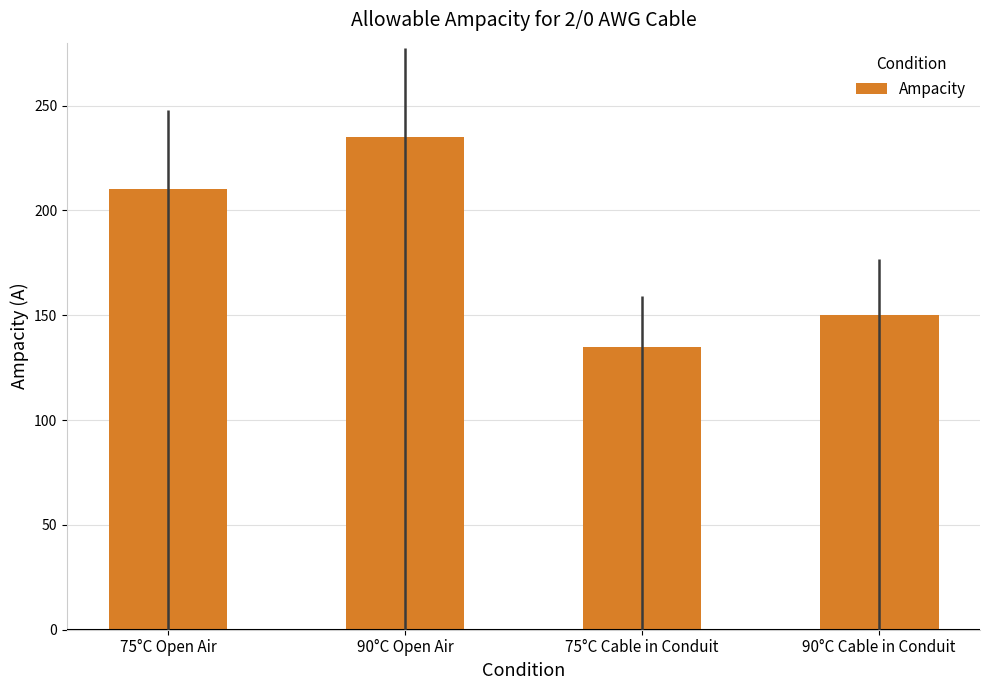

At which label does the data first exceed 210?

90°C Open Air